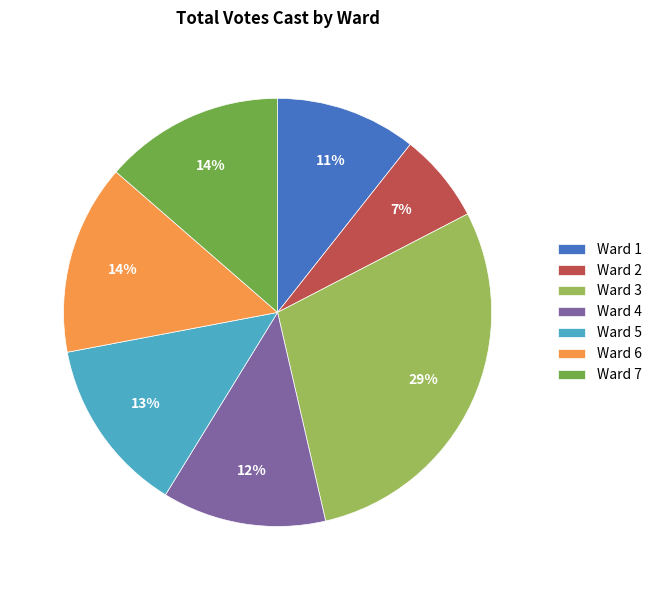

Does Ward 1 account for over 50% of the chart?

No